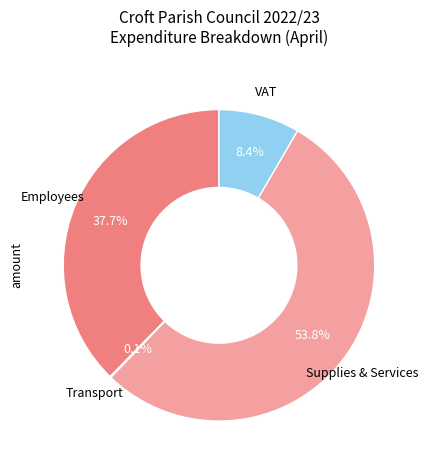

True or false: Employees accounts for 38% of the total.

True